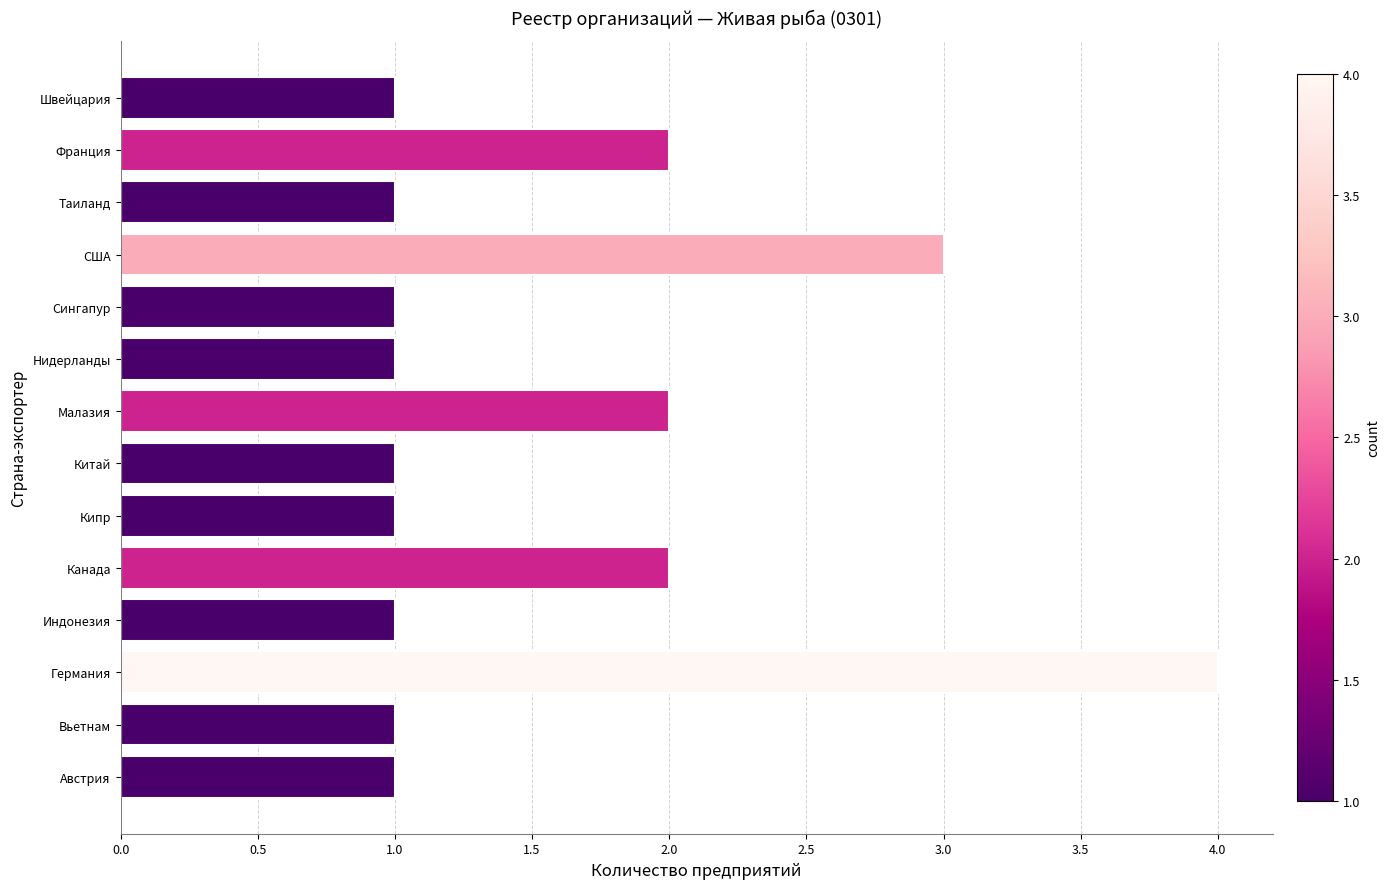

The value at Франция is 3. True or false?

False